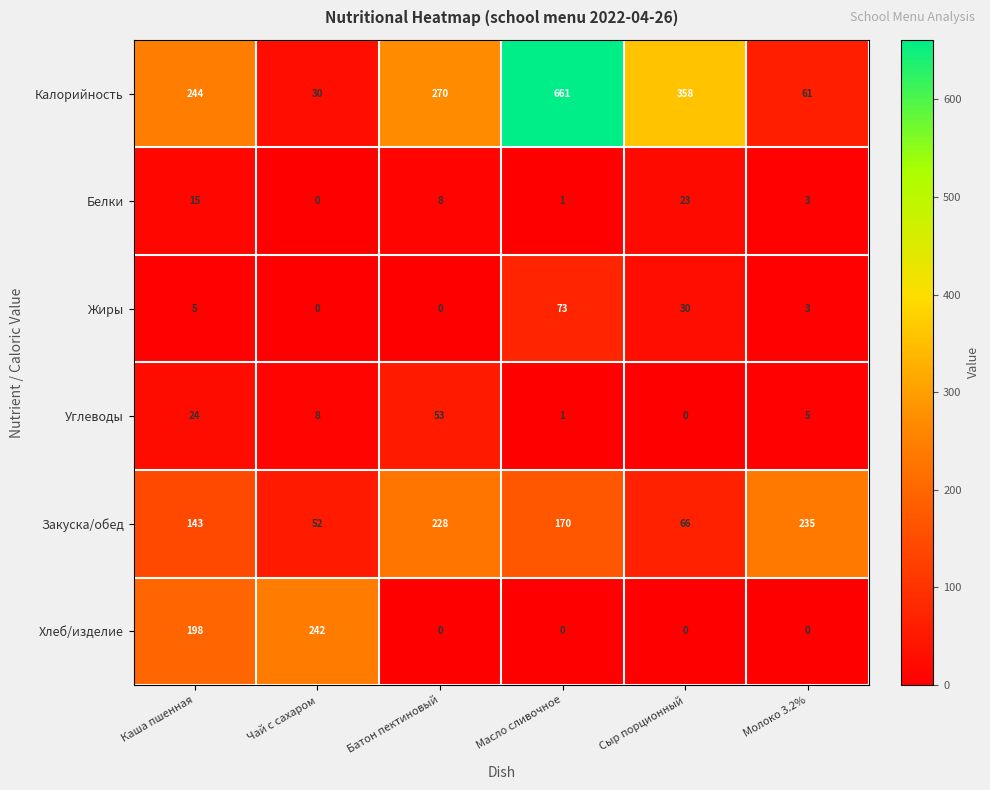

What is the total value across all series at Сыр порционный?

477